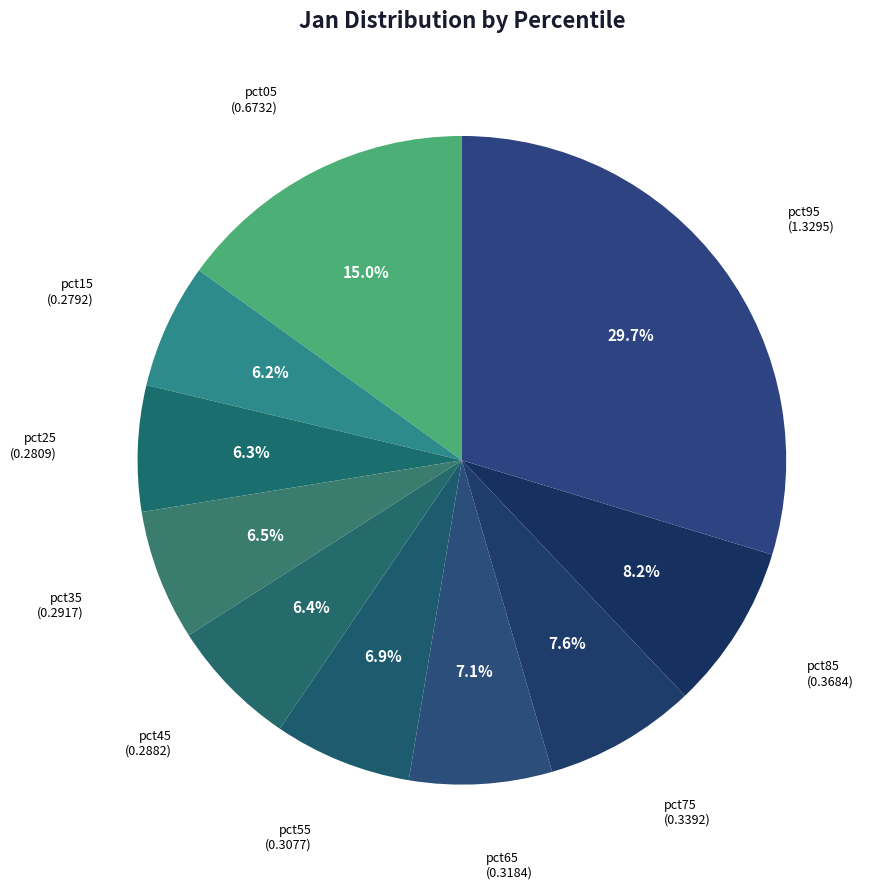

How many segments does this pie chart have?

10